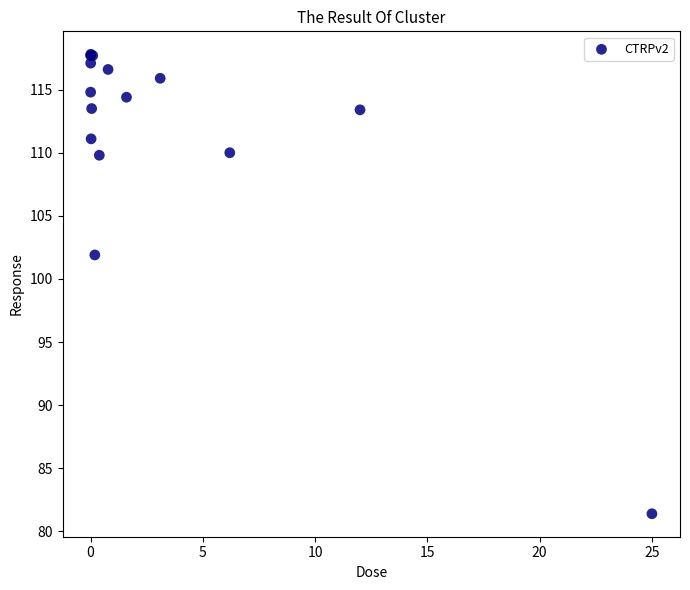

What Y value in the scatter plot is closest to 99?

101.9